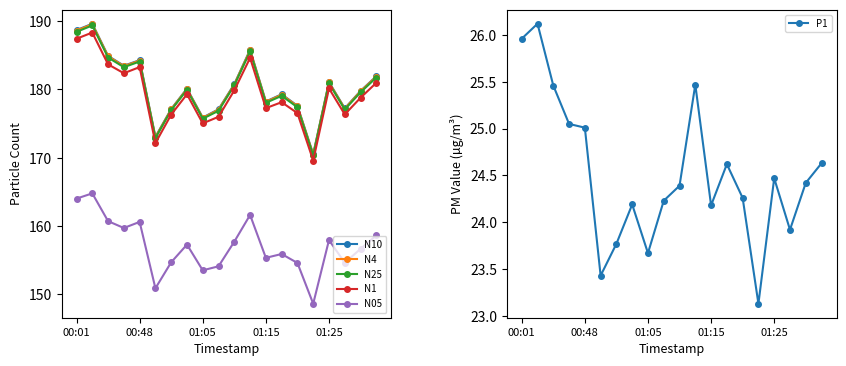

What is the sum of all P1 values?

490.4